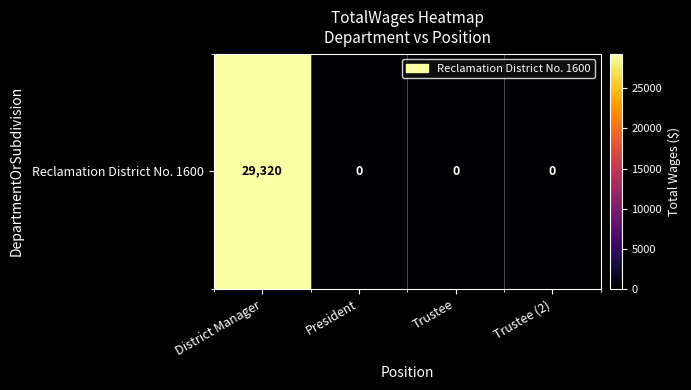

Reading right to left, extract all data points from this chart.

0	0	0	29320